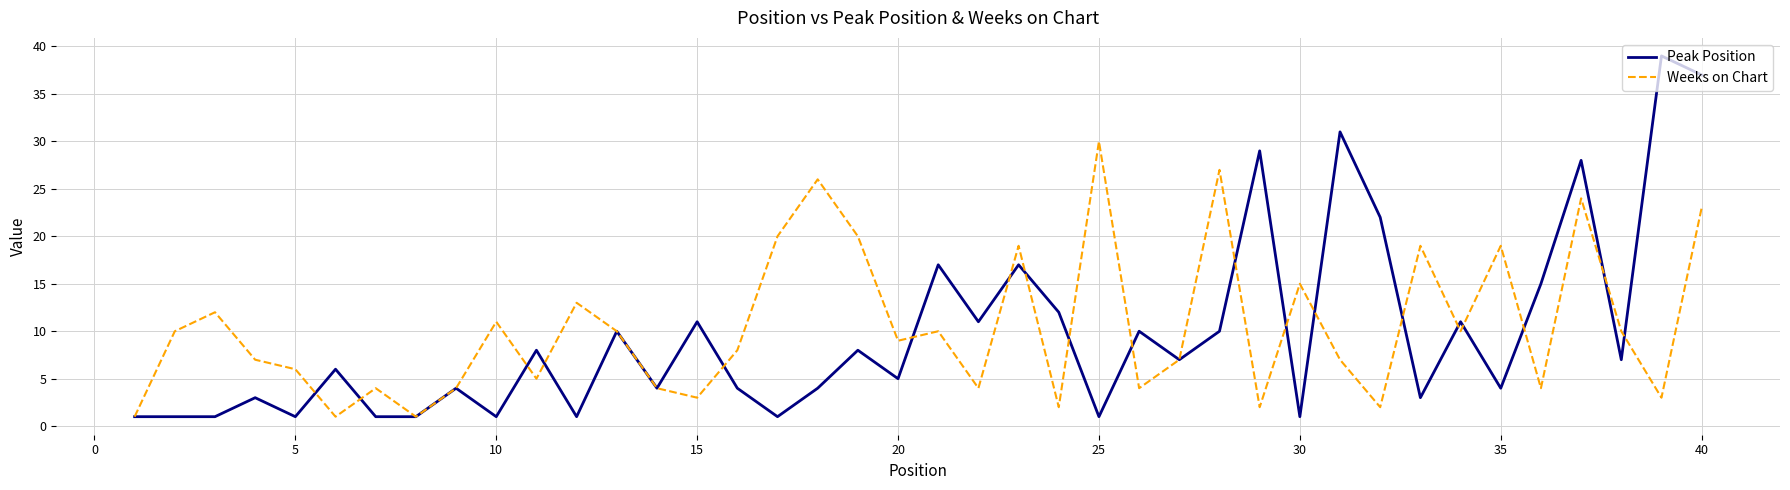

List the series in order of their peak value, lowest first.

Weeks on Chart, Peak Position